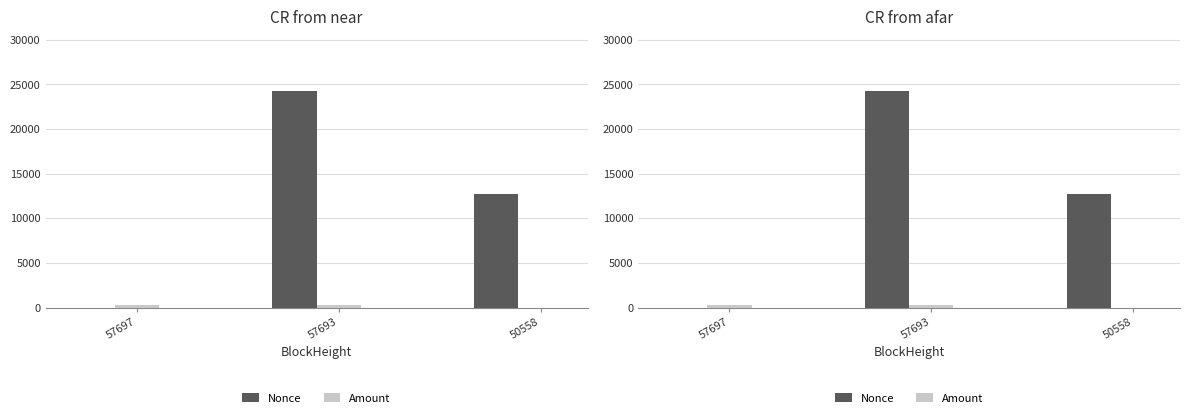

Are the bars grouped side by side (vs. stacked)?

Yes